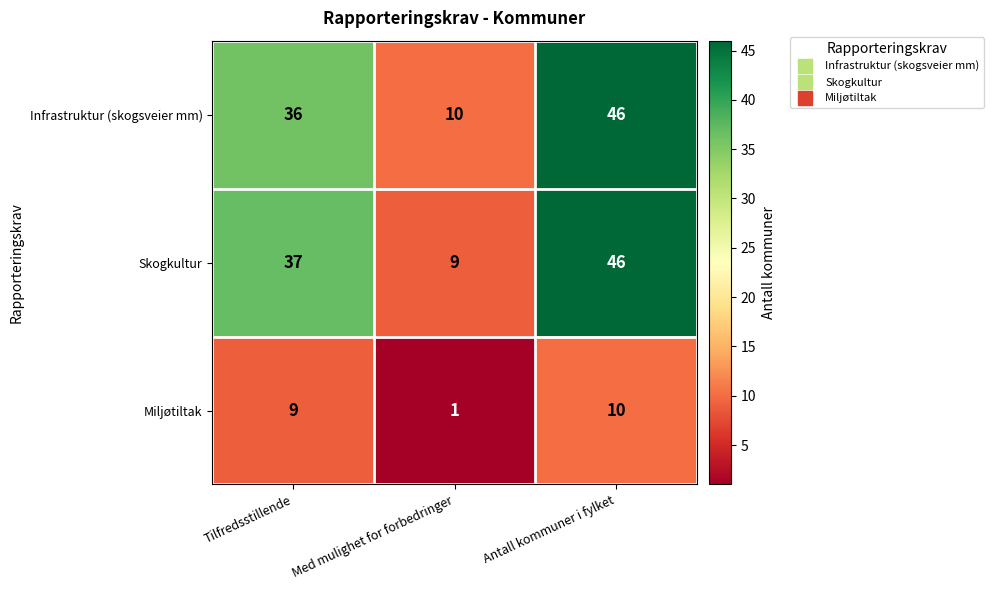

What is the minimum value shown in the chart?

1